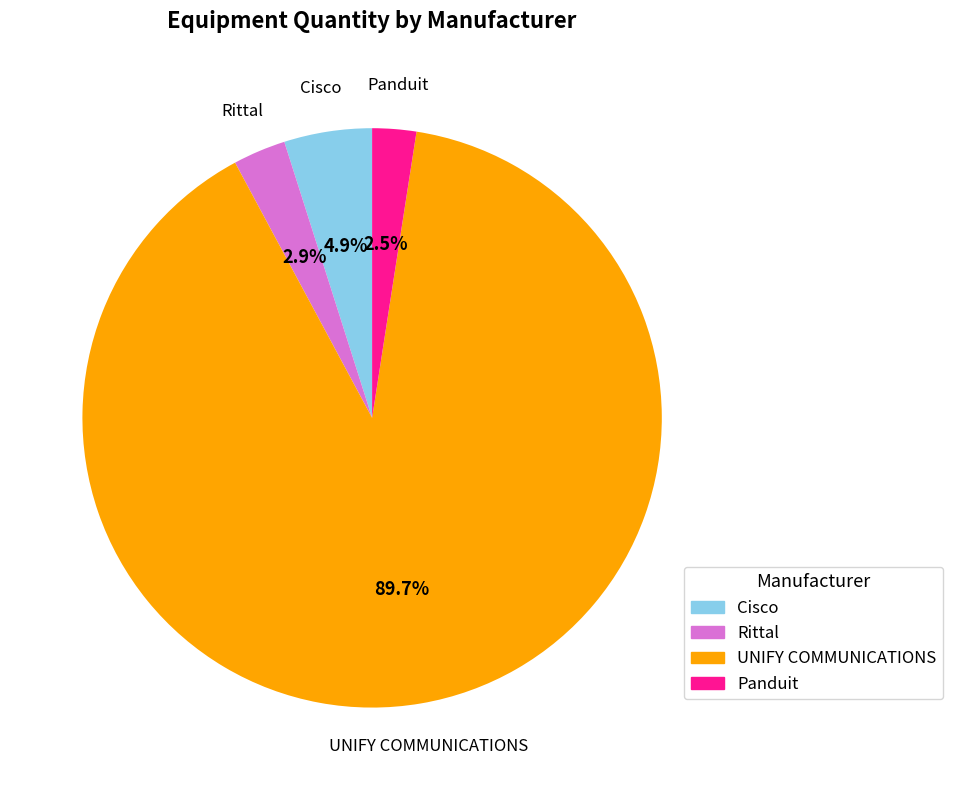

Between UNIFY COMMUNICATIONS and Rittal, which is larger?

UNIFY COMMUNICATIONS